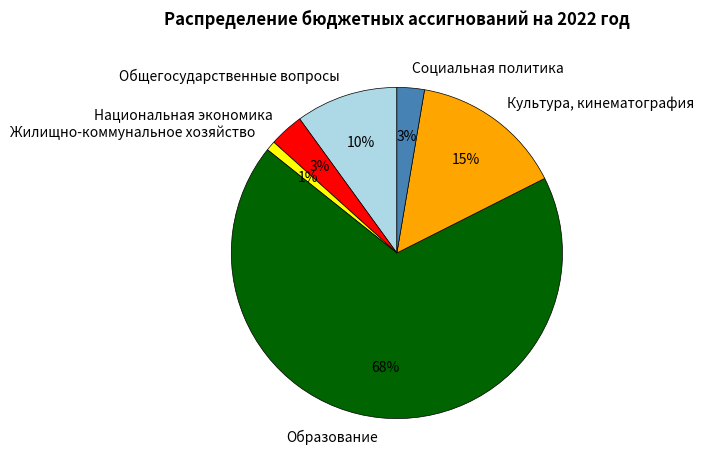

To the nearest percent, what percentage of the pie is Культура, кинематография?

15%